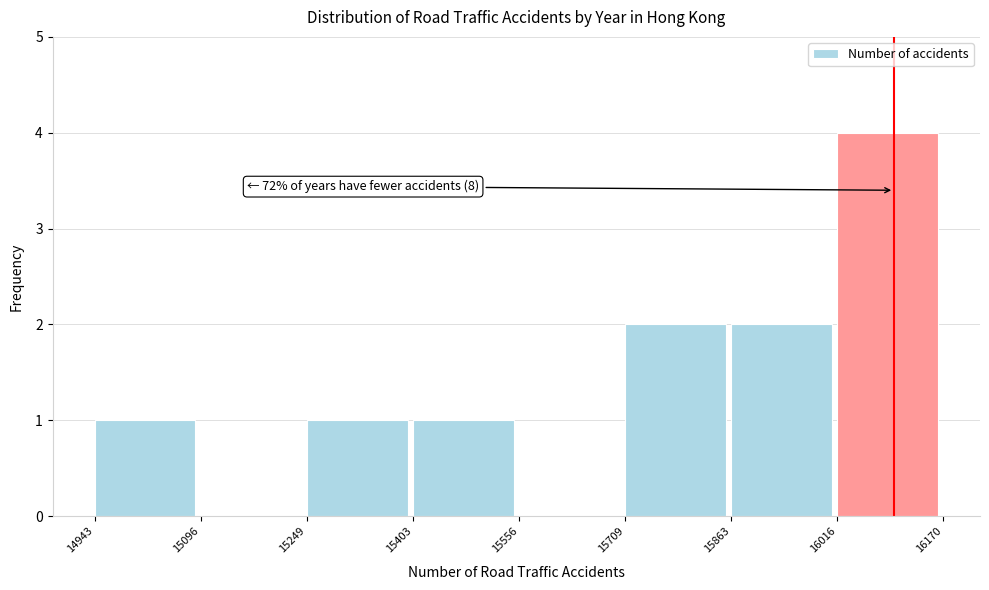

Which range on the x-axis has the tallest bar?

16016 to 16170